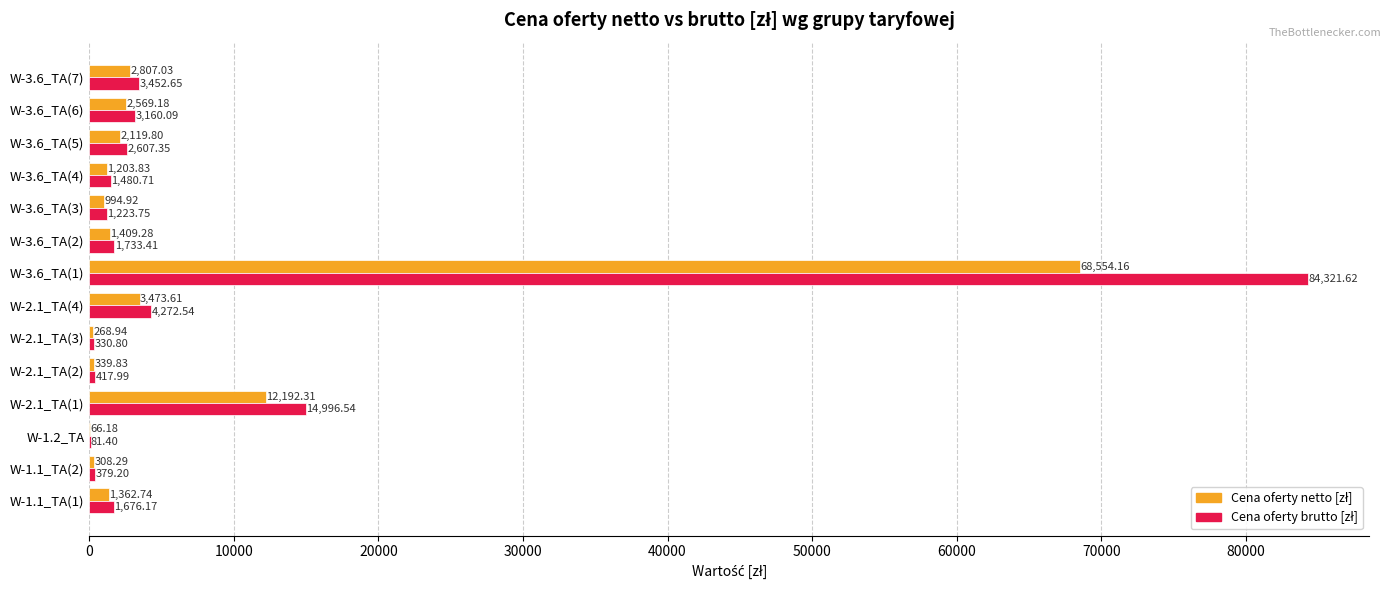

At which category is the sum across all series the highest?

W-3.6_TA(1)